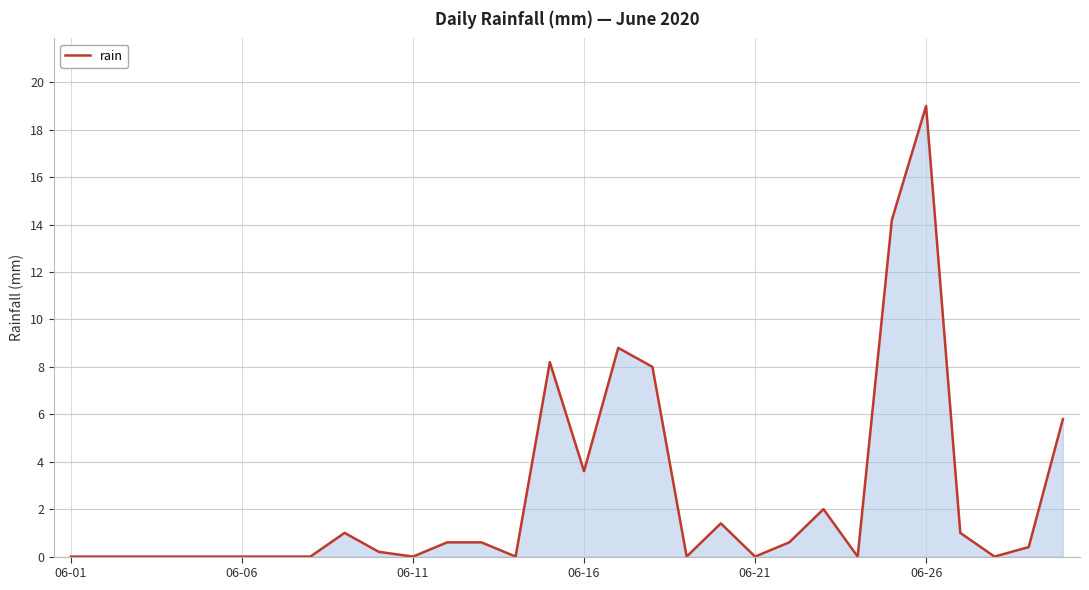

What is the greatest value displayed?

19.0